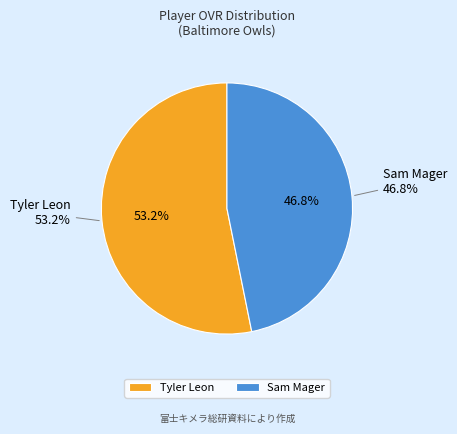

Between Sam Mager and Tyler Leon, which is larger?

Tyler Leon